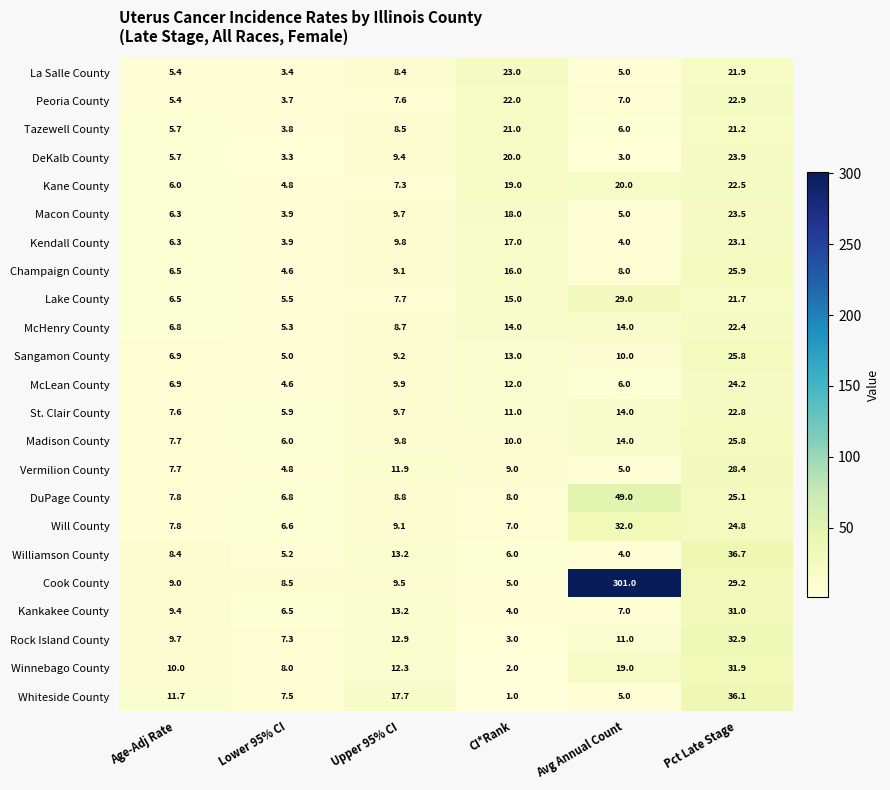

At which category is the sum across all series the highest?

Pct Late Stage